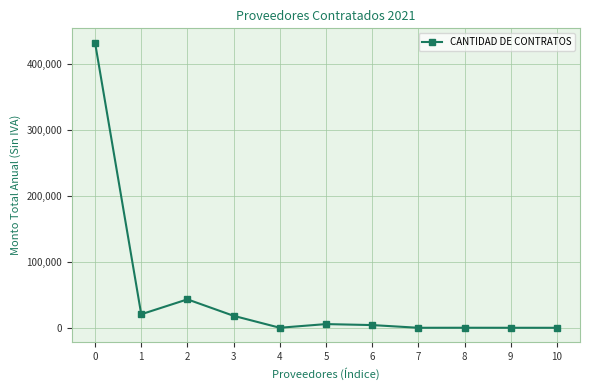

How many values are below 4163?

5